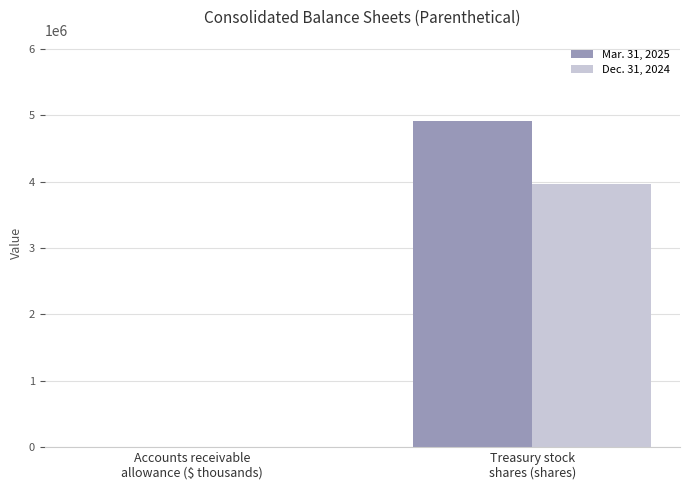

Reading left to right, list all the values displayed in this chart.

Mar. 31, 2025: Accounts receivable
allowance ($ thousands)=2805	Treasury stock
shares (shares)=4911000
Dec. 31, 2024: Accounts receivable
allowance ($ thousands)=3394	Treasury stock
shares (shares)=3960000